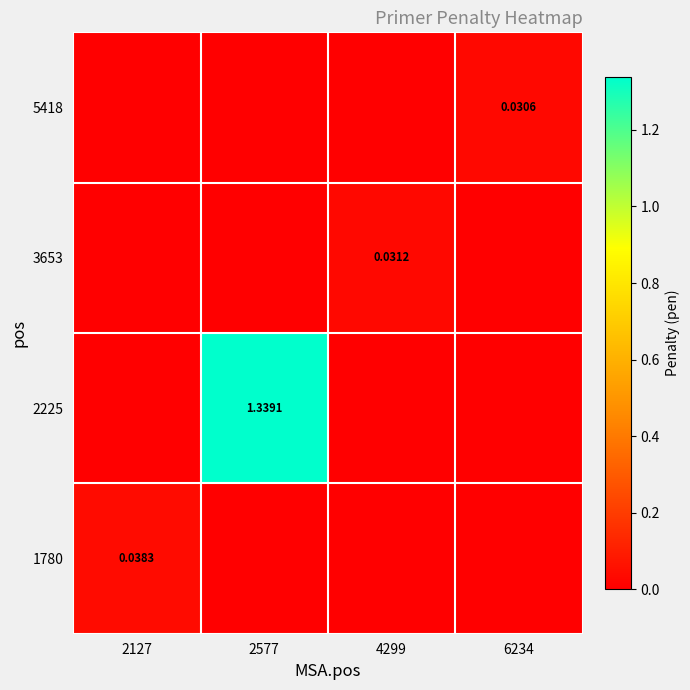

At how many categories does at least one series exceed 0?

4